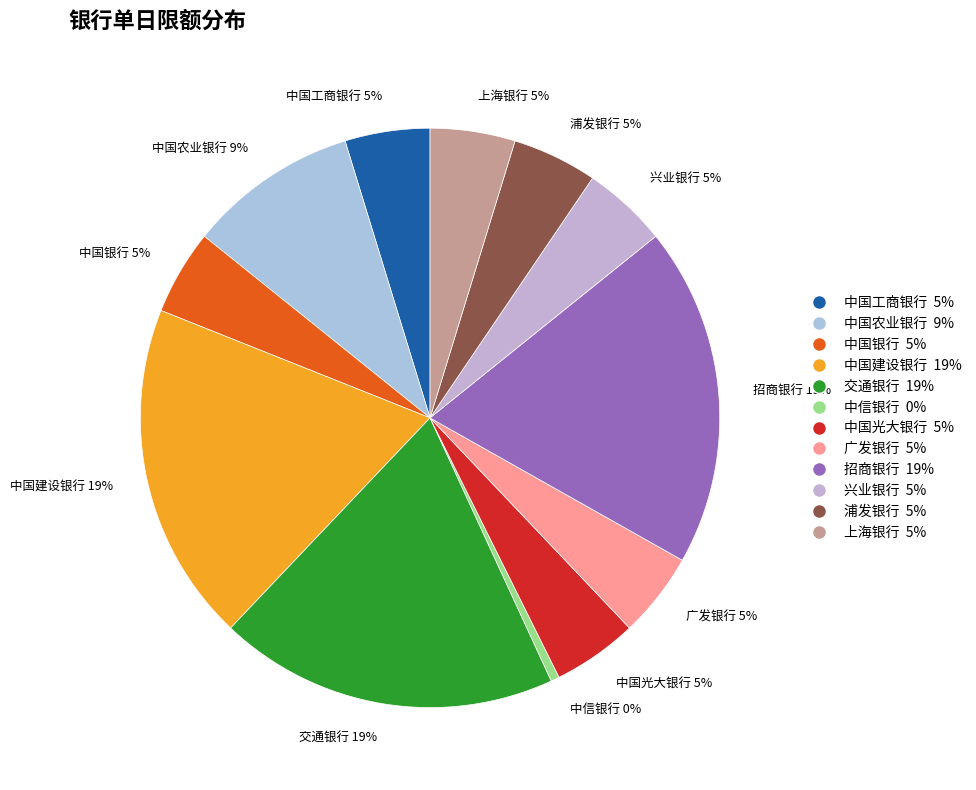

Do 上海银行 5% and 兴业银行 5% together represent more than half of the pie?

No